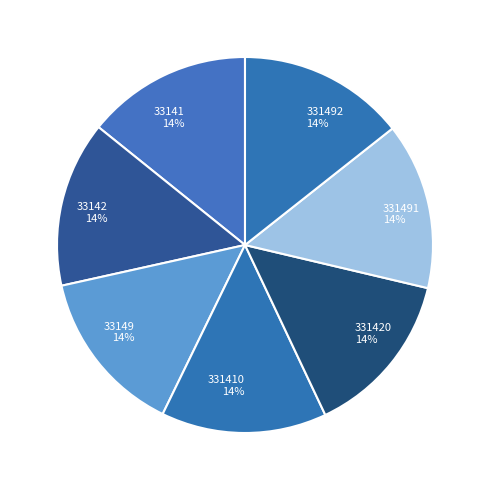

To the nearest percent, what percentage of the pie is 331420?

14%